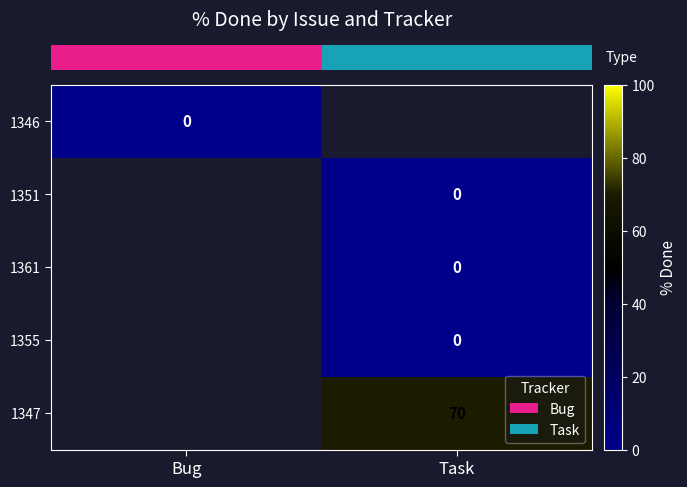

Count the number of data series in this chart.

5